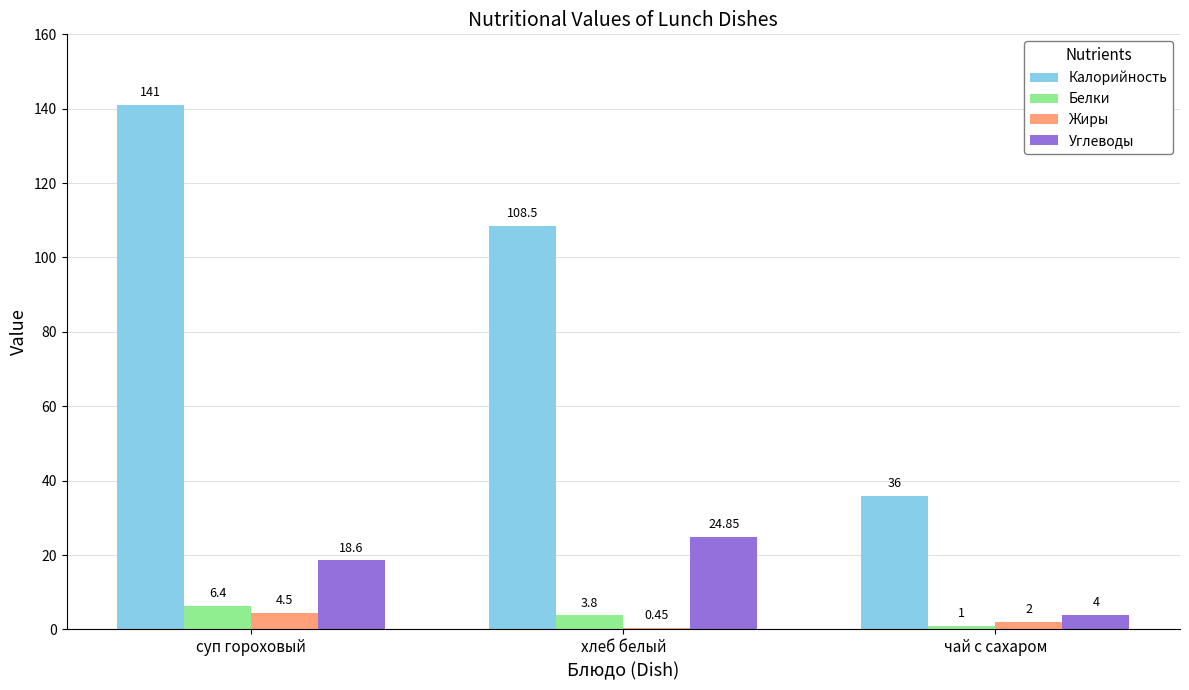

Which series has the largest total across all categories?

Калорийность